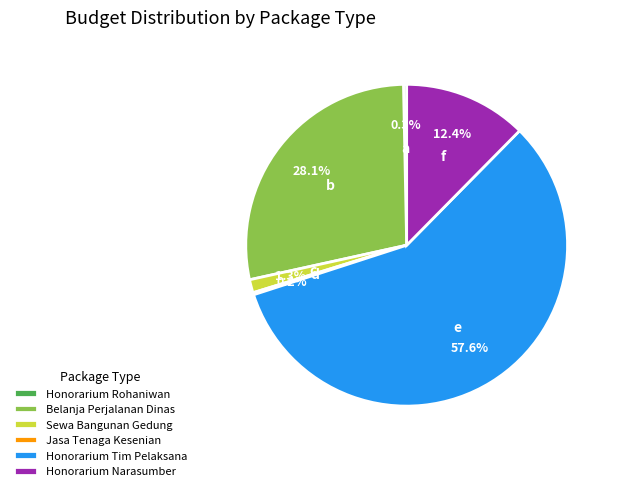

Which has a higher value, Sewa Bangunan Gedung or Belanja Perjalanan Dinas?

Belanja Perjalanan Dinas